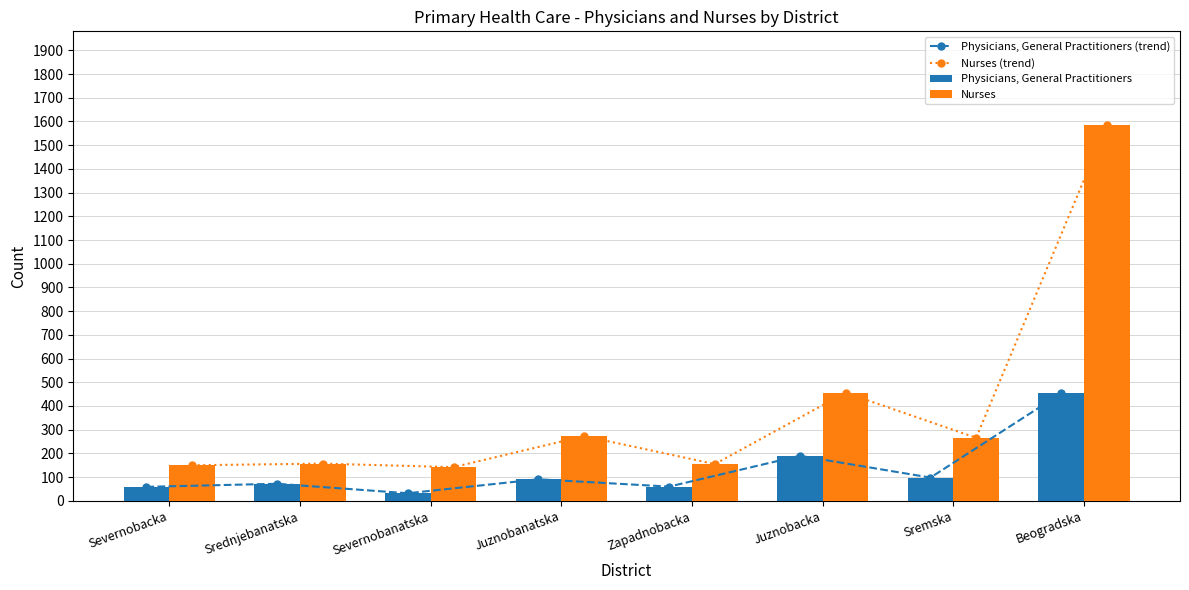

What is the lowest value of the Nurses (trend) series?

142